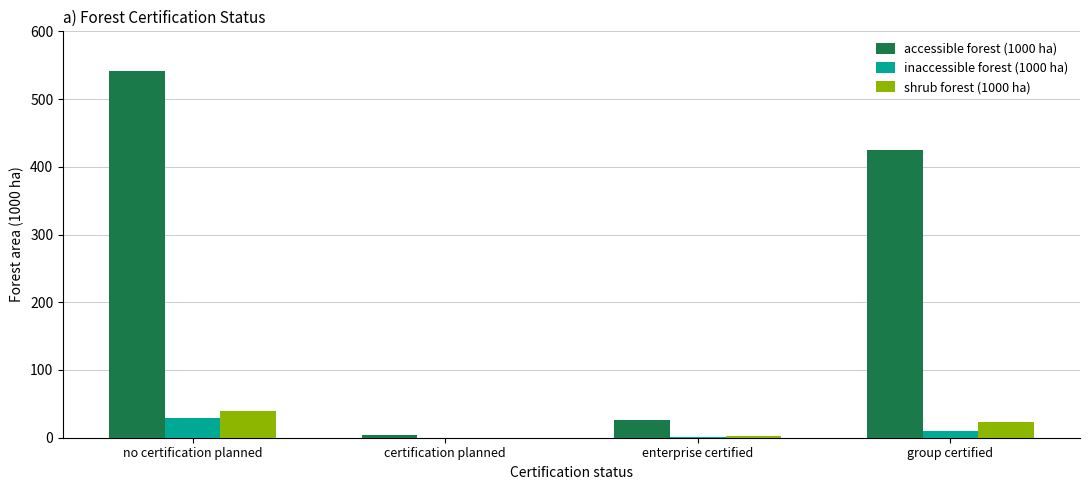

What is the sum of all shrub forest (1000 ha) values?

64.3